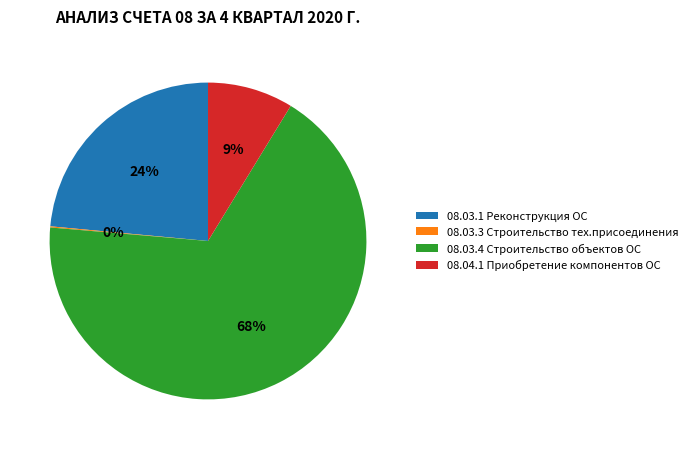

To the nearest percent, what is the difference between the 08.03.1 Реконструкция ОС and 08.04.1 Приобретение компонентов ОС slice percentages?

15%